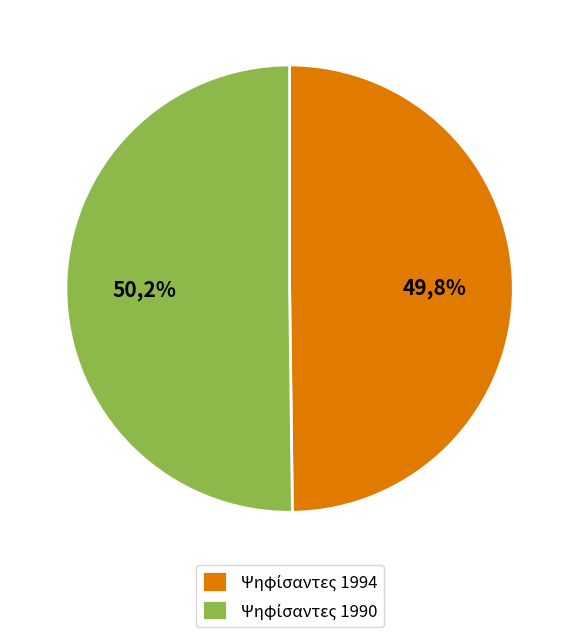

To the nearest percent, what is the average slice percentage?

50%